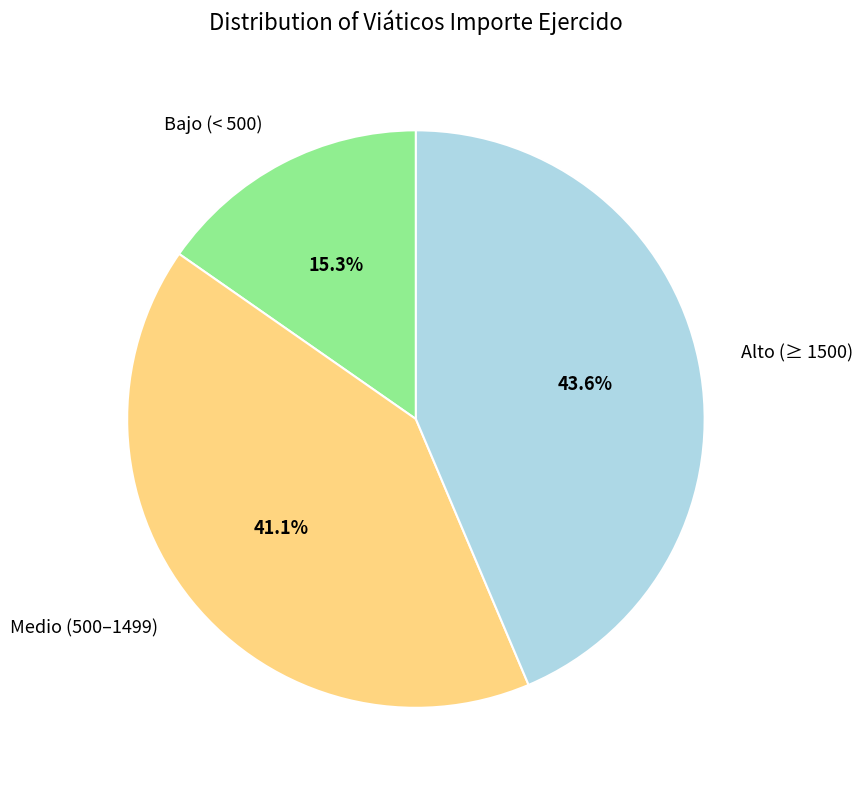

Does Medio (500–1499) account for over 50% of the chart?

No